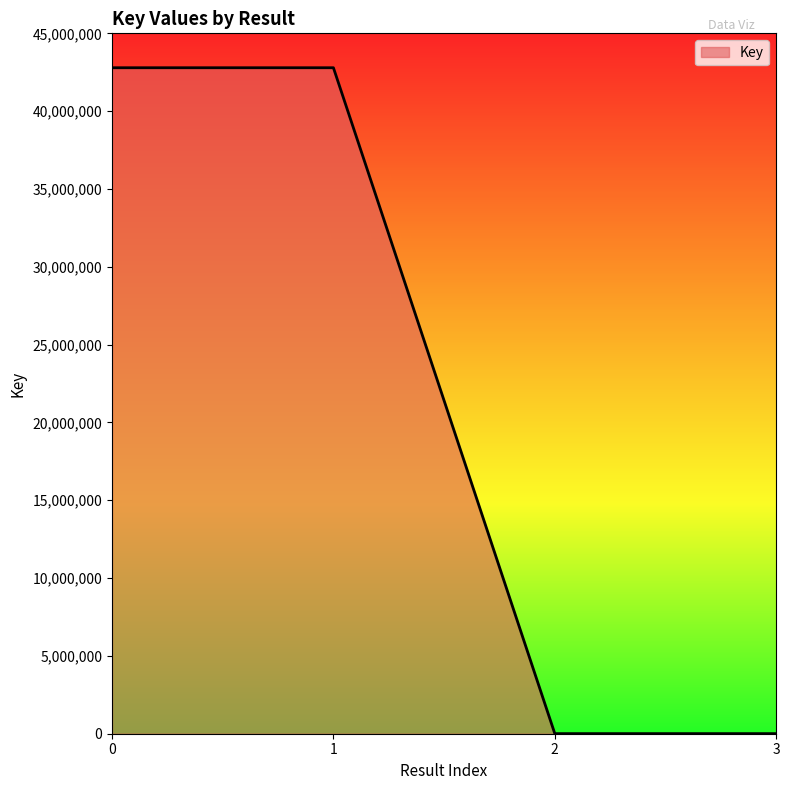

Approximately how many times larger is the value at 1 compared to 2?

6958.7